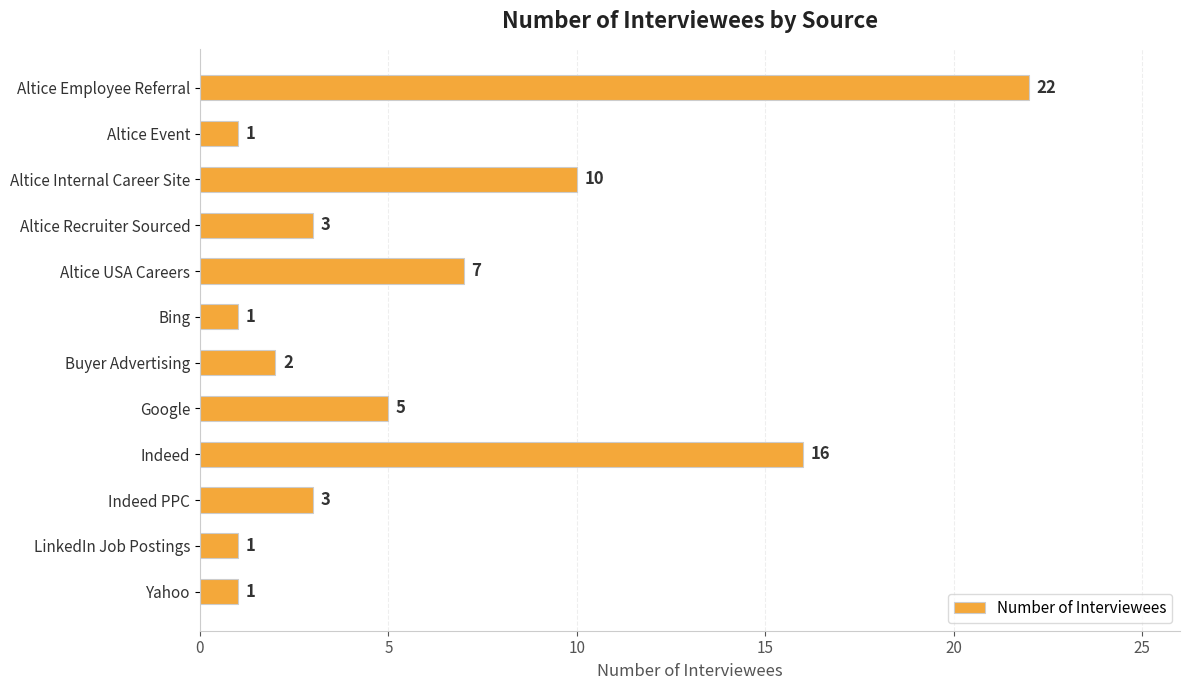

What is the greatest value displayed?

22